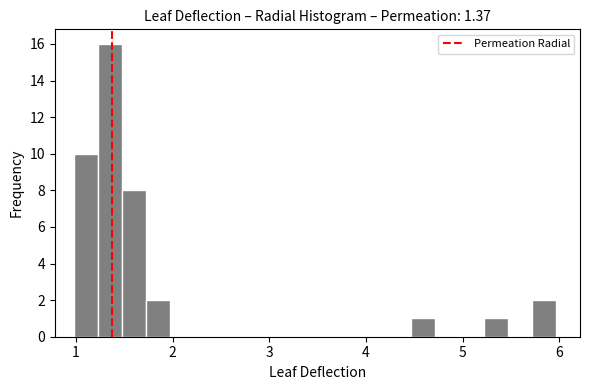

Around what value on the x-axis is the tallest bar? Give the approximate position of its centre, as read against the axis.

1.4